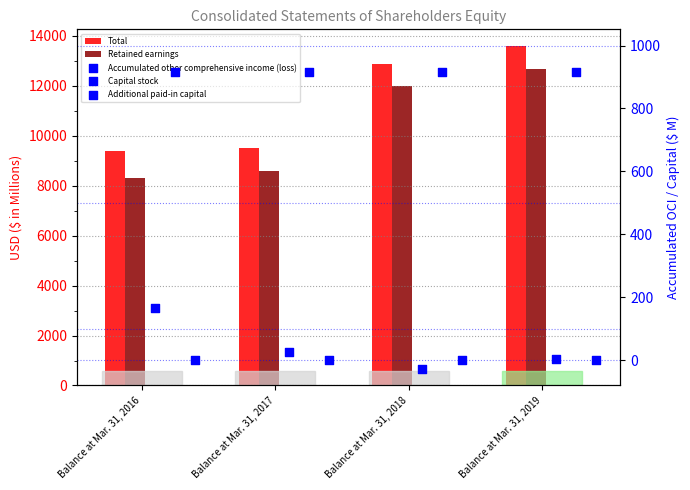

At how many categories does at least one series exceed 9315?

4